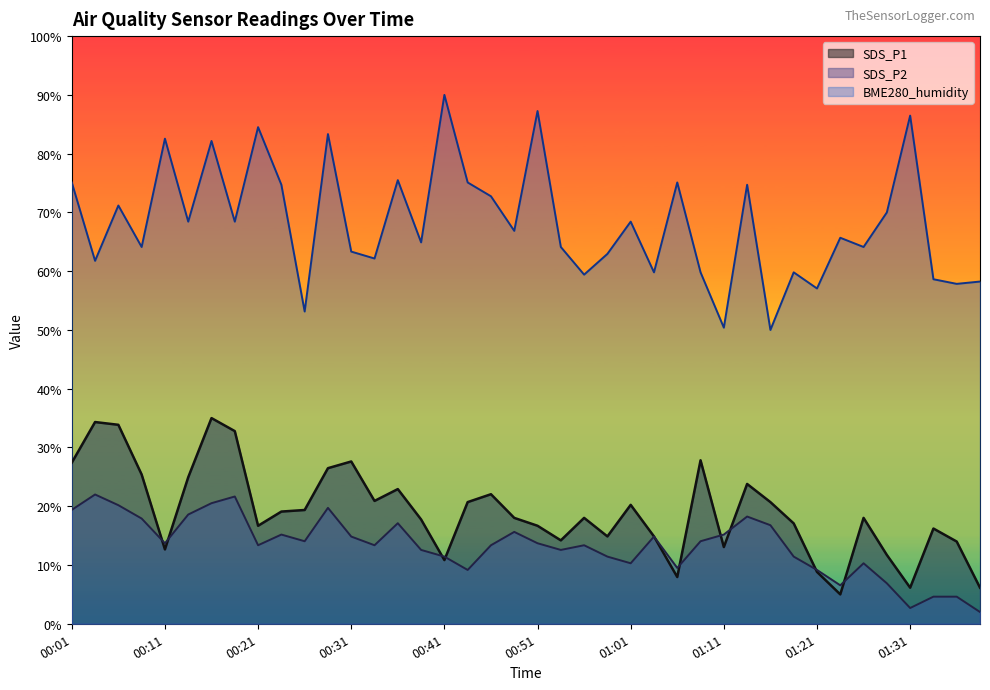

Does the chart have visible grid lines?

No